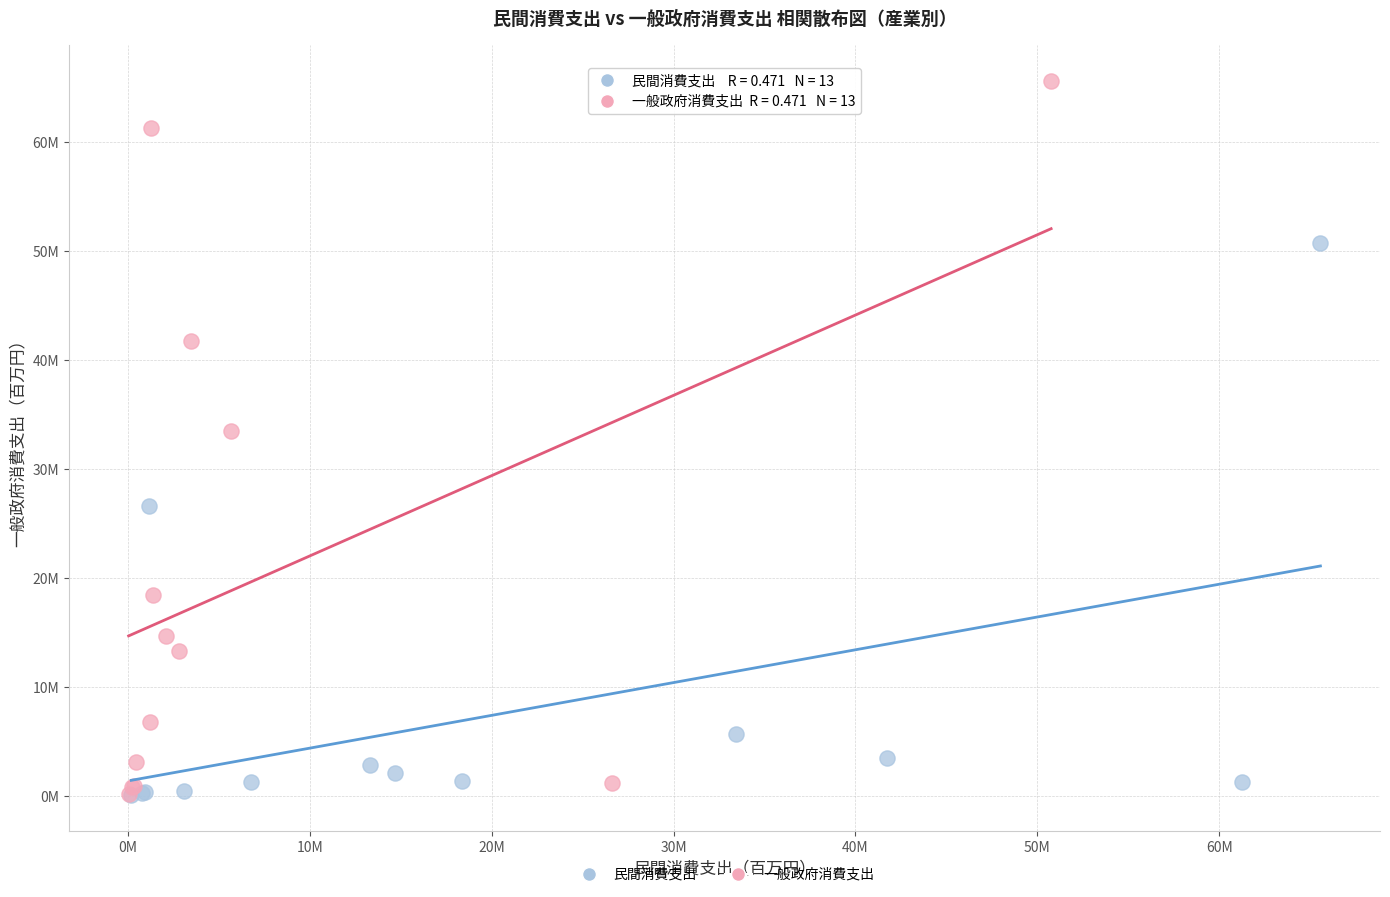

What are all the series names shown in the legend?

民間消費支出, 一般政府消費支出